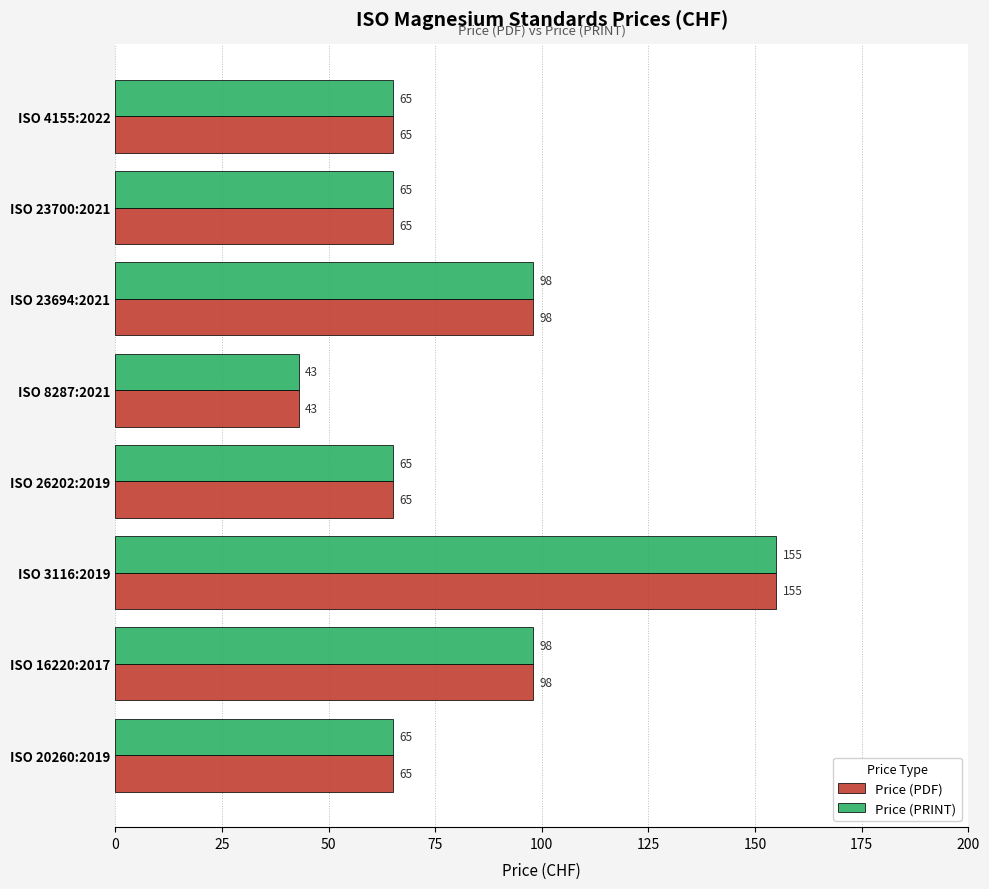

The value of Price (PDF) at ISO 20260:2019 is 65. True or false?

True